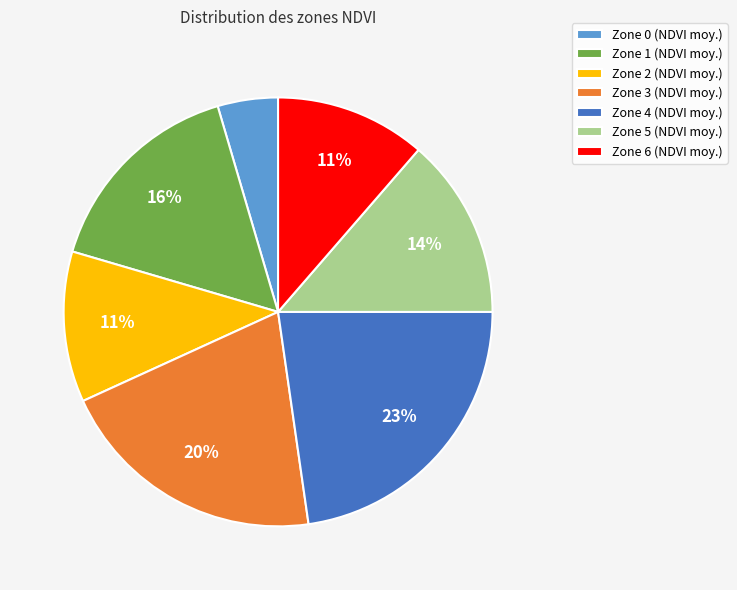

The Zone 4 slice represents 23% of the pie. True or false?

True